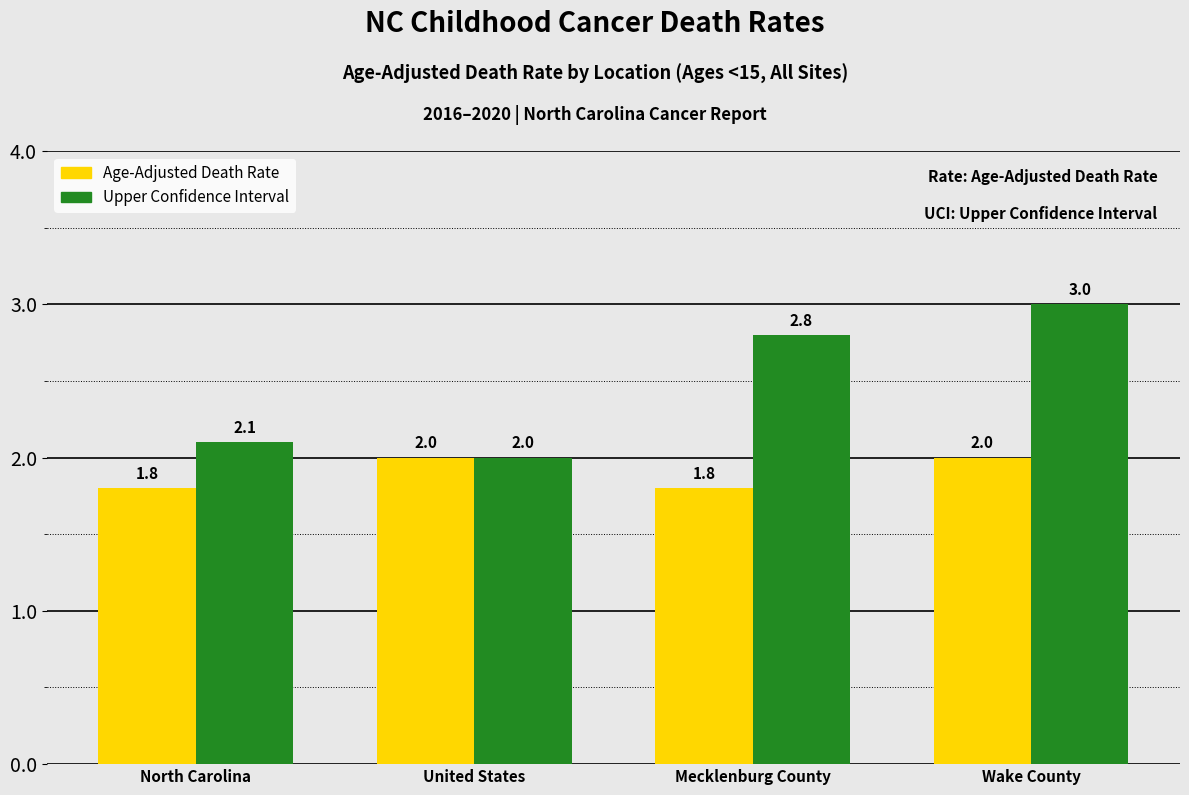

What is the approximate value of Age-Adjusted Death Rate at United States?

2.0